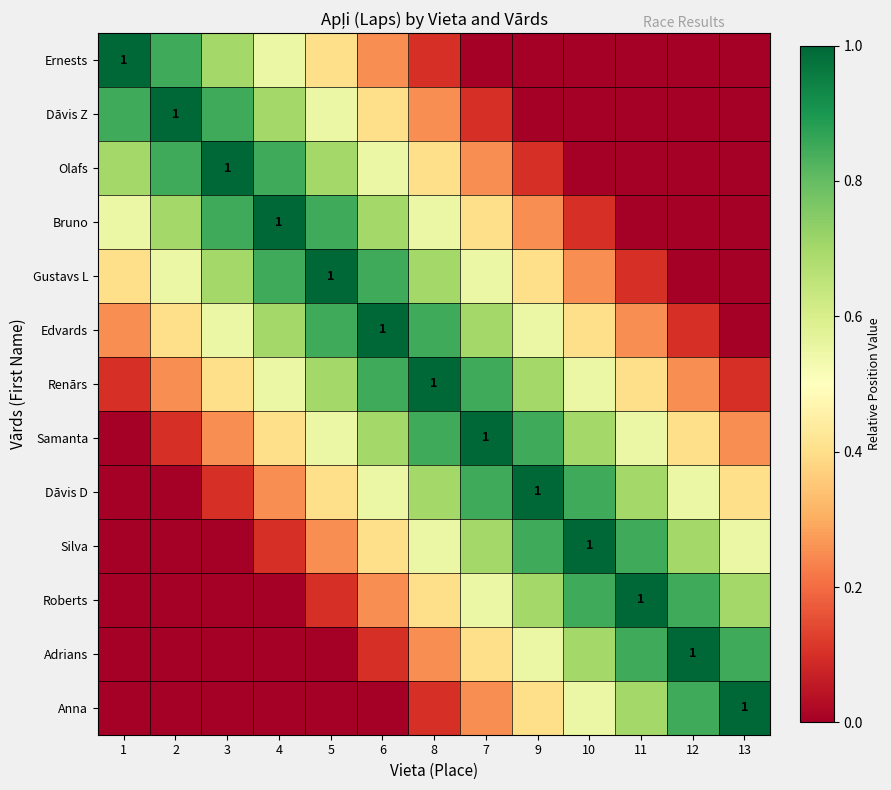

Is the value of Dāvis Z at 2 greater than the value of Adrians at 5?

Yes